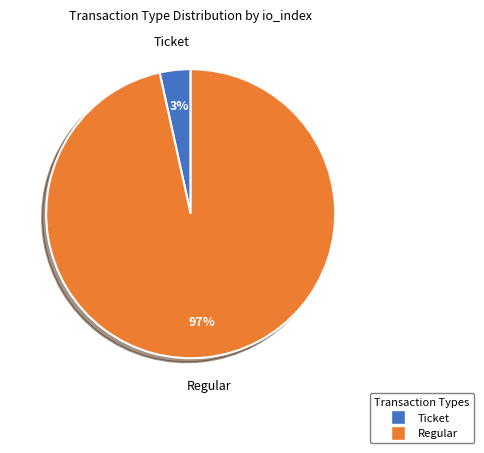

The Ticket slice represents 3% of the pie. True or false?

True